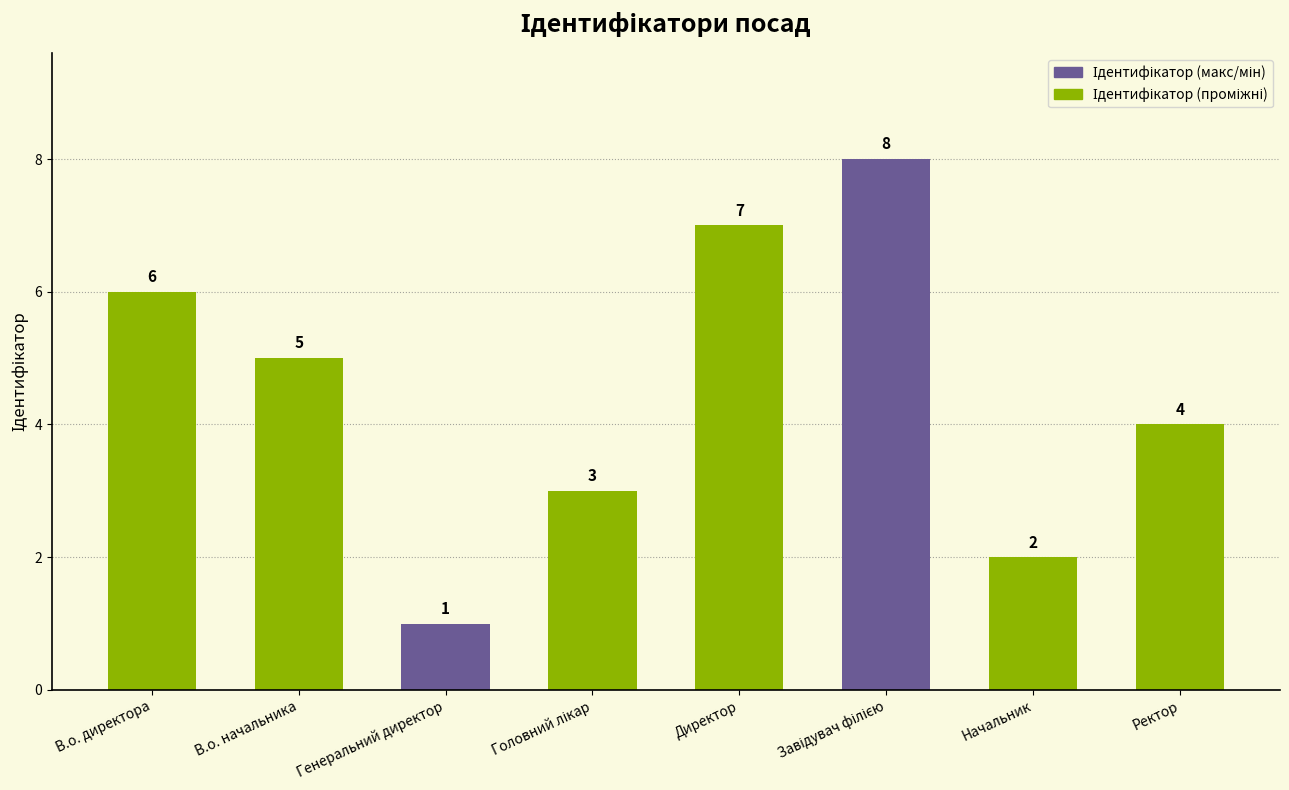

What is the ratio of the value at В.о. директора to the value at Генеральний директор?

6.0